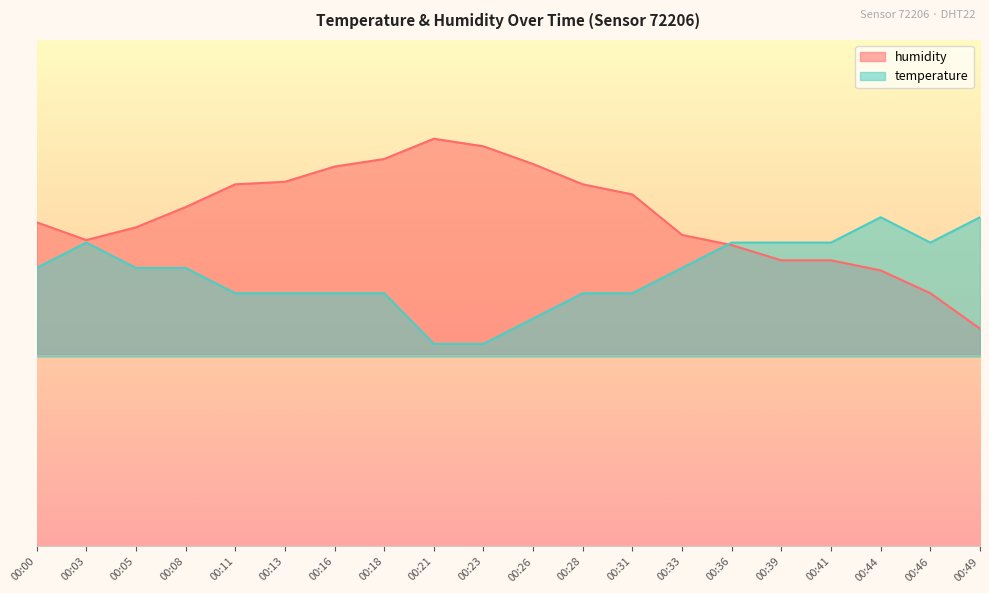

At which label is temperature closest to 70?

00:11